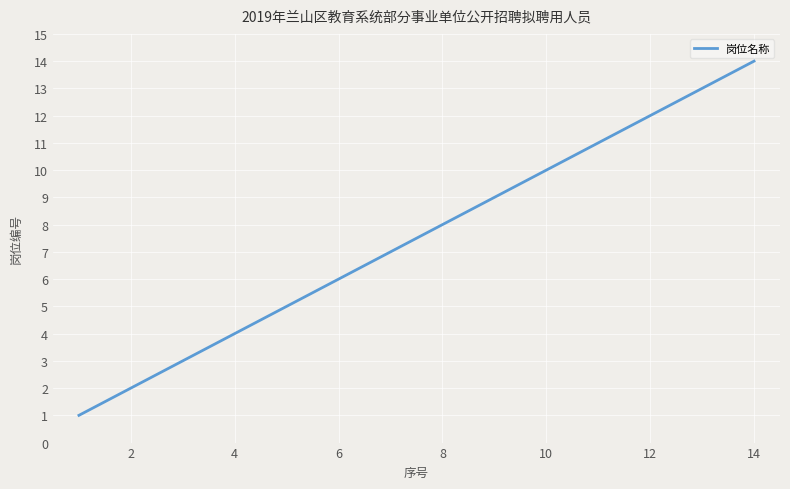

What is the difference between the maximum and minimum values?

13.0